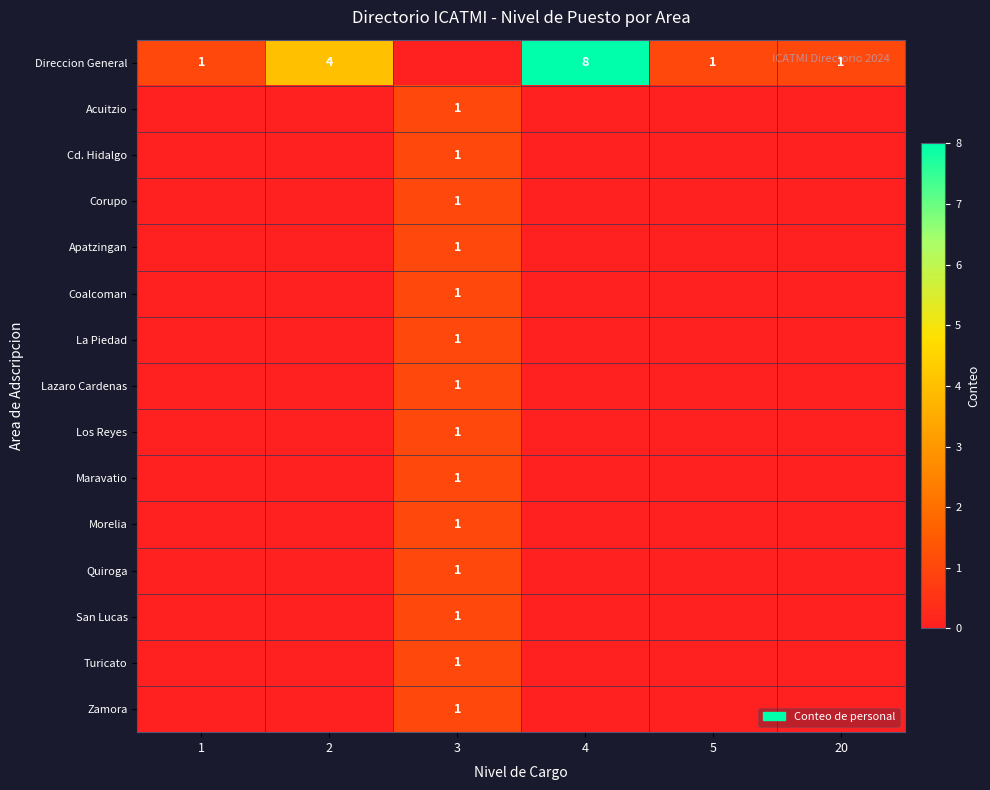

The row_1 series shows 1 at 1. True or false?

False